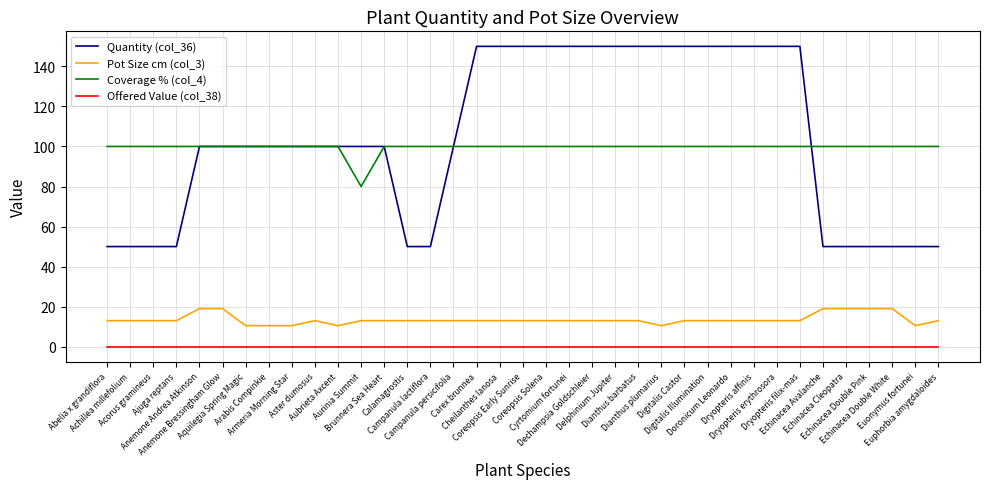

Which series has the largest range (max minus min)?

Quantity (col_36)